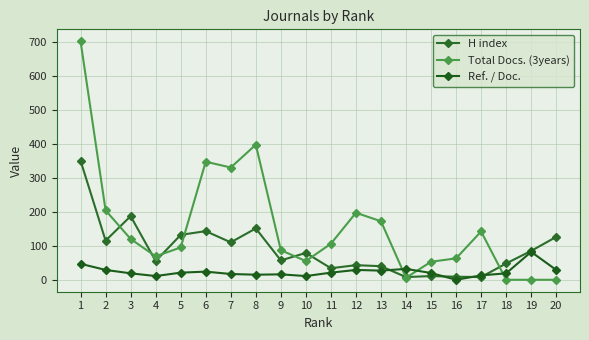

Is it true that Ref. / Doc. equals 29 at 20?

True